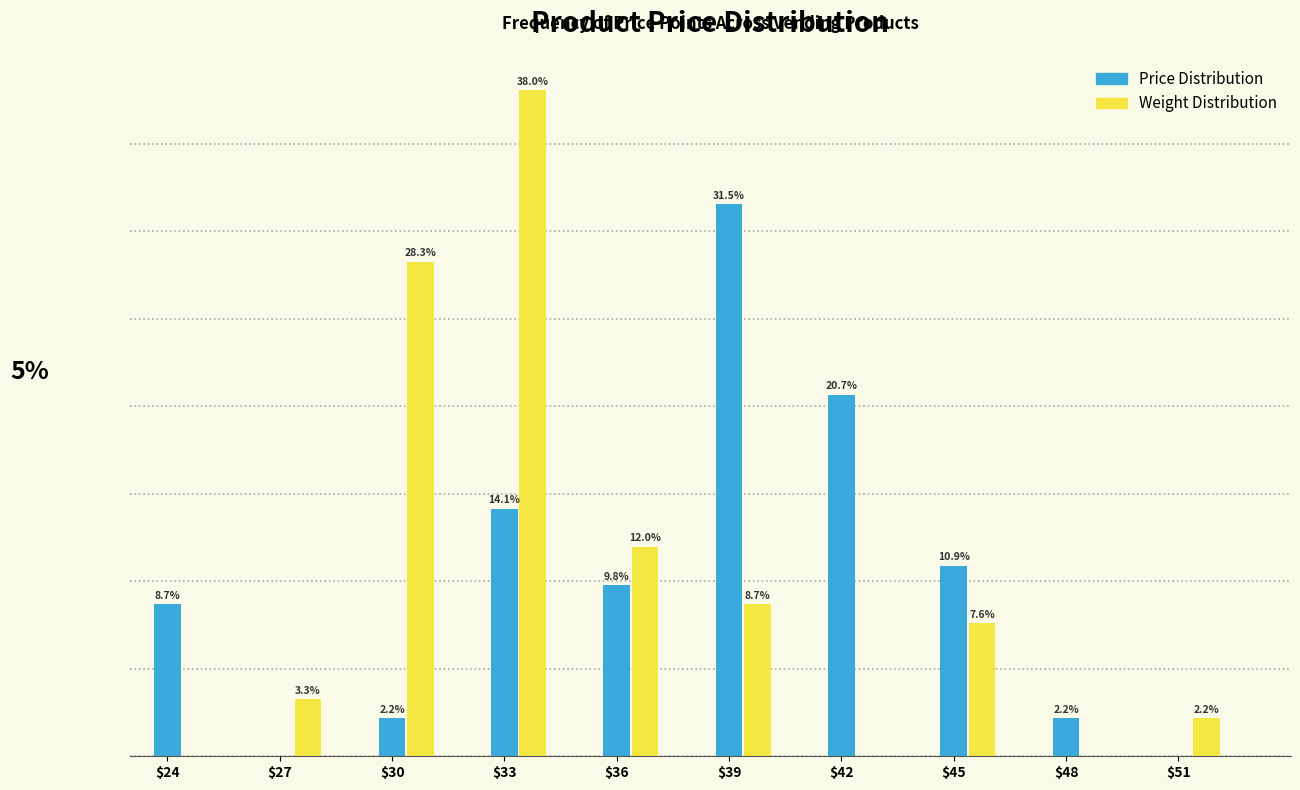

At which category is the sum across all series the highest?

$33